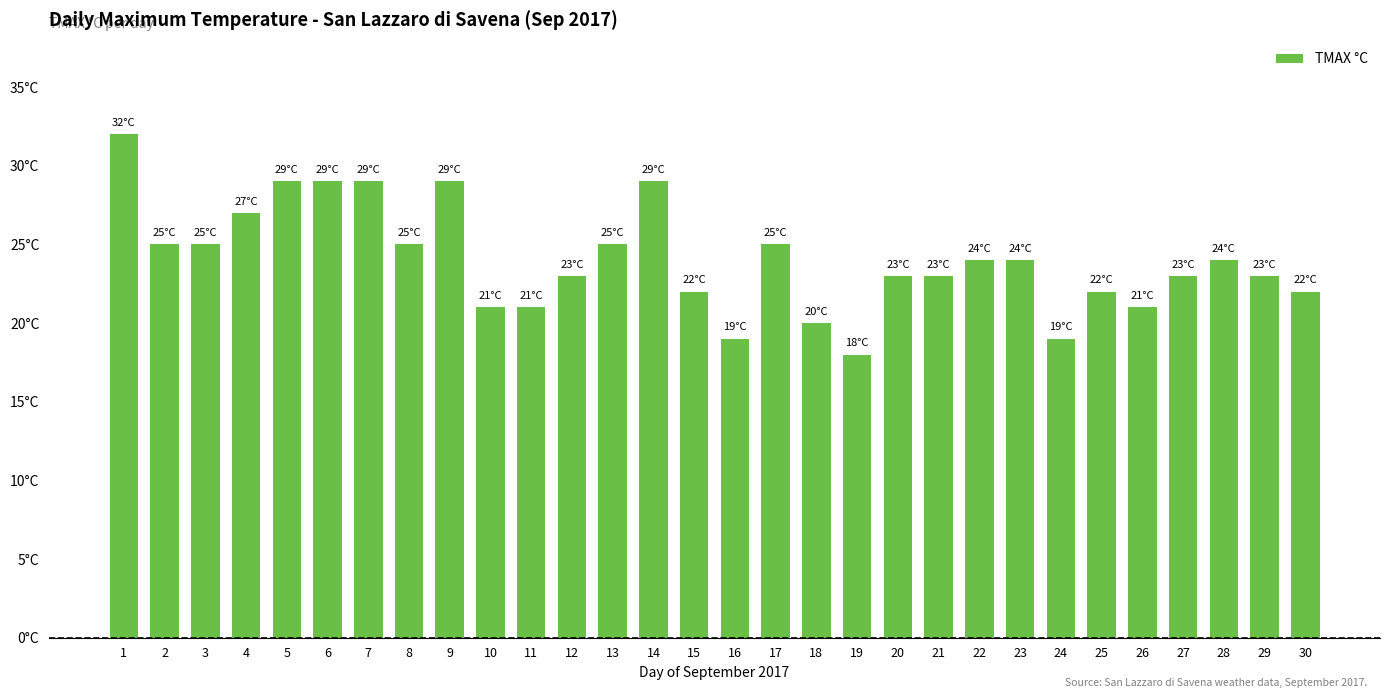

Does the chart contain any negative values?

No